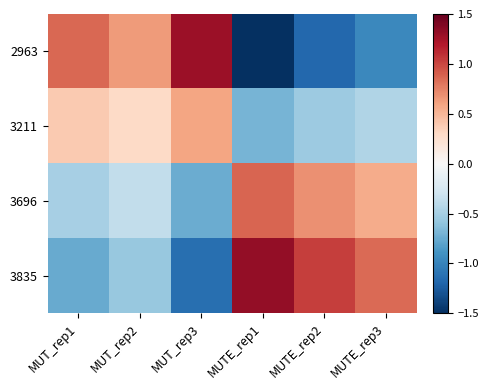

Reading left to right, list all the values displayed in this chart.

2963: MUT_rep1=0.9	MUT_rep2=0.6	MUT_rep3=1.3	MUTE_rep1=-1.5	MUTE_rep2=-1.2	MUTE_rep3=-1.0
3211: MUT_rep1=0.4	MUT_rep2=0.3	MUT_rep3=0.6	MUTE_rep1=-0.7	MUTE_rep2=-0.5	MUTE_rep3=-0.4
3696: MUT_rep1=-0.5	MUT_rep2=-0.4	MUT_rep3=-0.7	MUTE_rep1=0.9	MUTE_rep2=0.7	MUTE_rep3=0.6
3835: MUT_rep1=-0.8	MUT_rep2=-0.6	MUT_rep3=-1.1	MUTE_rep1=1.3	MUTE_rep2=1.0	MUTE_rep3=0.9